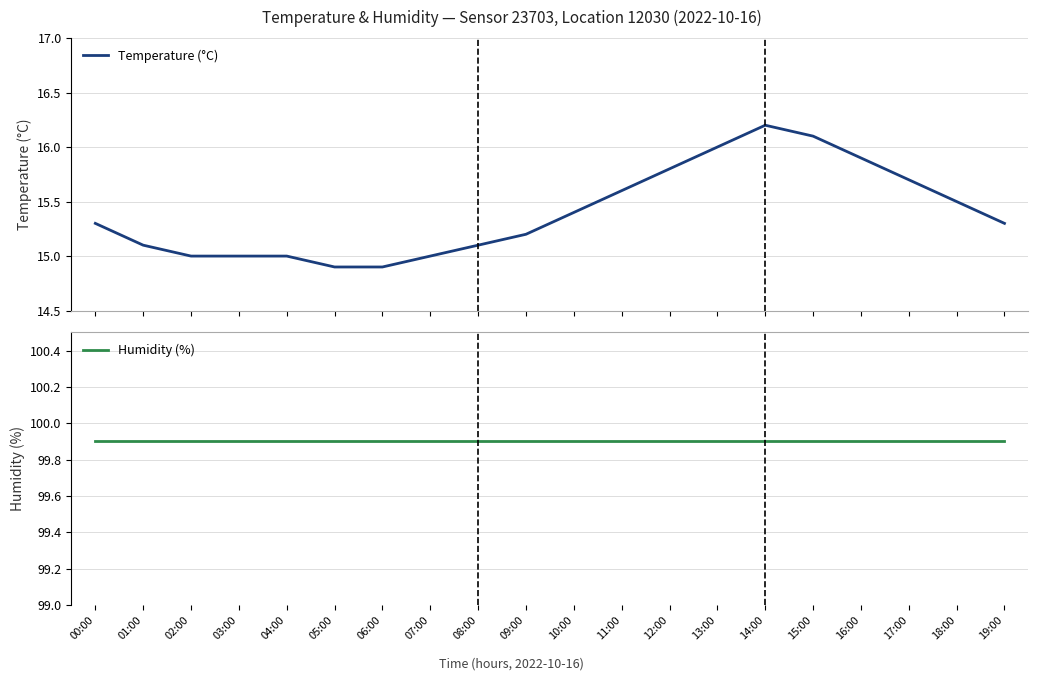

Reading right to left, what are all the values shown in this chart?

Temperature (°C): 19:00=15.3	18:00=15.5	17:00=15.7	16:00=15.9	15:00=16.1	14:00=16.2	13:00=16.0	12:00=15.8	11:00=15.6	10:00=15.4	09:00=15.2	08:00=15.1	07:00=15.0	06:00=14.9	05:00=14.9	04:00=15.0	03:00=15.0	02:00=15.0	01:00=15.1	00:00=15.3
Humidity (%): 19:00=99.9	18:00=99.9	17:00=99.9	16:00=99.9	15:00=99.9	14:00=99.9	13:00=99.9	12:00=99.9	11:00=99.9	10:00=99.9	09:00=99.9	08:00=99.9	07:00=99.9	06:00=99.9	05:00=99.9	04:00=99.9	03:00=99.9	02:00=99.9	01:00=99.9	00:00=99.9